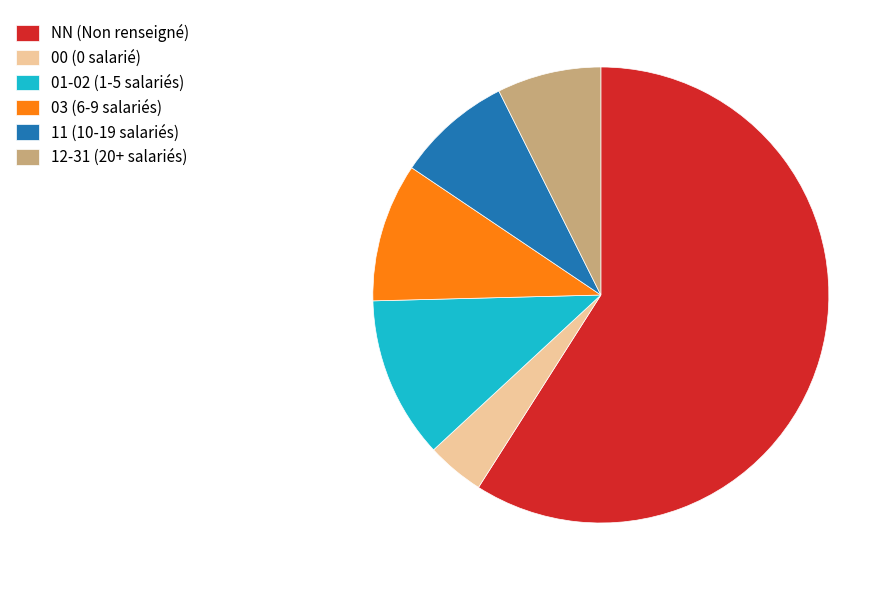

What is the smallest slice in the pie chart?

00 (0 salarié)